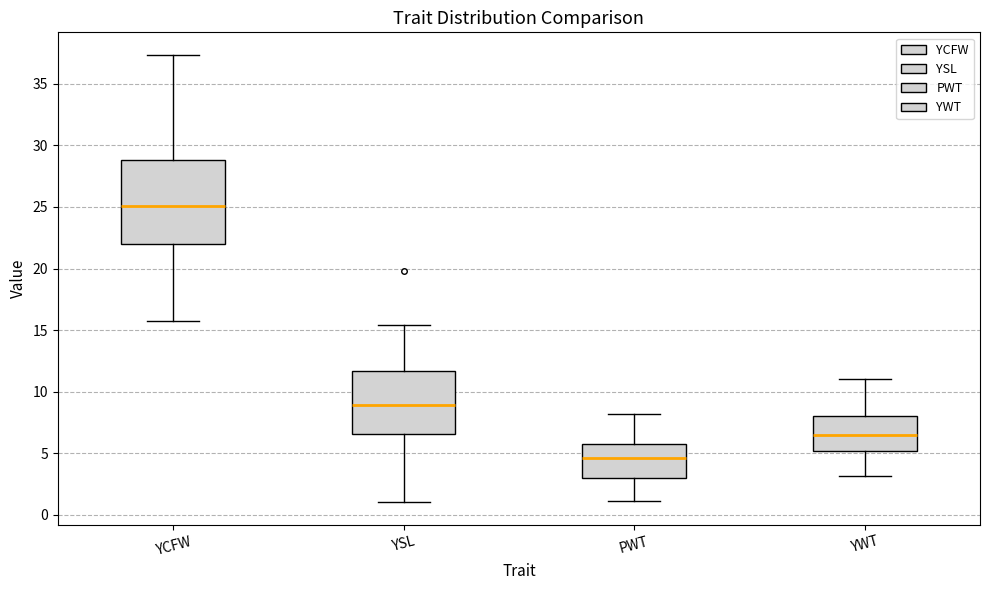

Where is the lower edge of the box for YWT on the y-axis? The values are not printed on the chart, so give them approximately, as read against the axis.

5.0